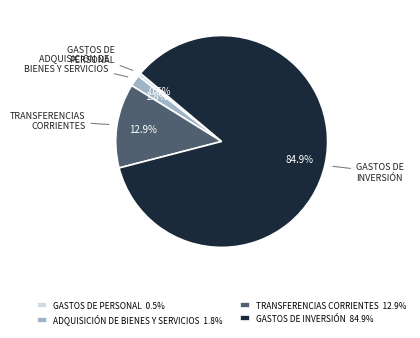

Which category accounts for the majority?

GASTOS DE INVERSIÓN